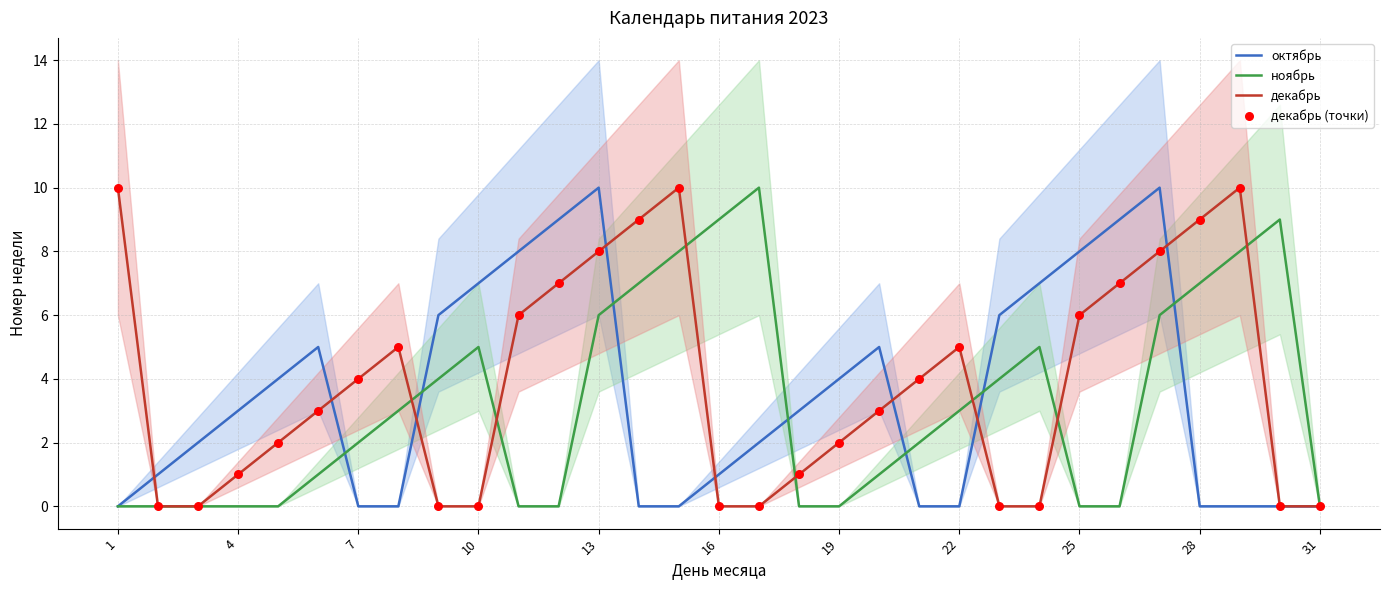

Which series reaches the minimum Y coordinate?

октябрь